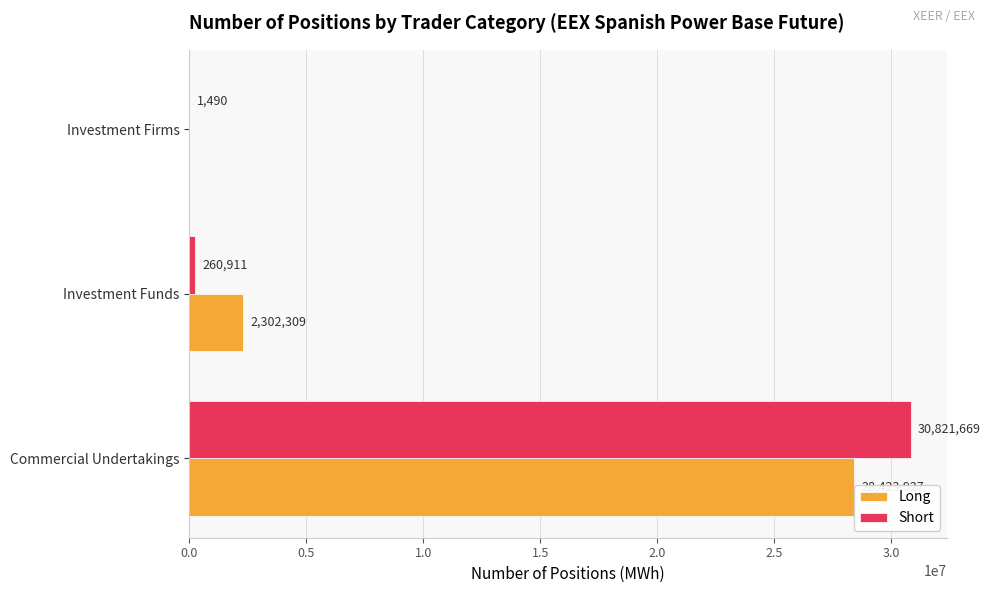

What is the sum of the Long values at Investment Firms and Commercial Undertakings?

28423927